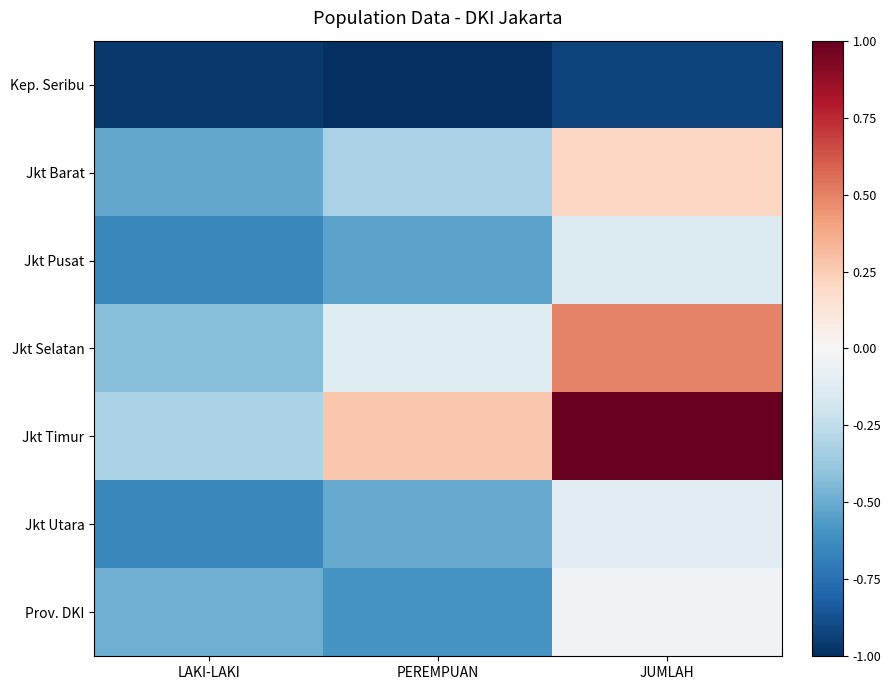

Reading left to right, extract all data points from this chart.

Kep. Seribu: LAKI-LAKI=-1.0	PEREMPUAN=-1.0	JUMLAH=-0.9
Jkt Barat: LAKI-LAKI=-0.5	PEREMPUAN=-0.3	JUMLAH=0.2
Jkt Pusat: LAKI-LAKI=-0.6	PEREMPUAN=-0.5	JUMLAH=-0.1
Jkt Selatan: LAKI-LAKI=-0.4	PEREMPUAN=-0.1	JUMLAH=0.5
Jkt Timur: LAKI-LAKI=-0.3	PEREMPUAN=0.3	JUMLAH=1.0
Jkt Utara: LAKI-LAKI=-0.6	PEREMPUAN=-0.5	JUMLAH=-0.1
Prov. DKI: LAKI-LAKI=-0.5	PEREMPUAN=-0.6	JUMLAH=-0.0